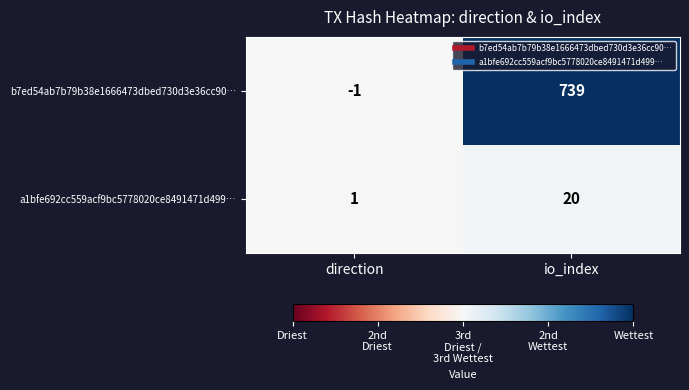

Reading right to left, transcribe all the data shown in this chart.

b7ed54ab7b79b38e1666473dbed730d3e36cc90…: io_index=739	direction=-1
a1bfe692cc559acf9bc5778020ce8491471d499…: io_index=20	direction=1